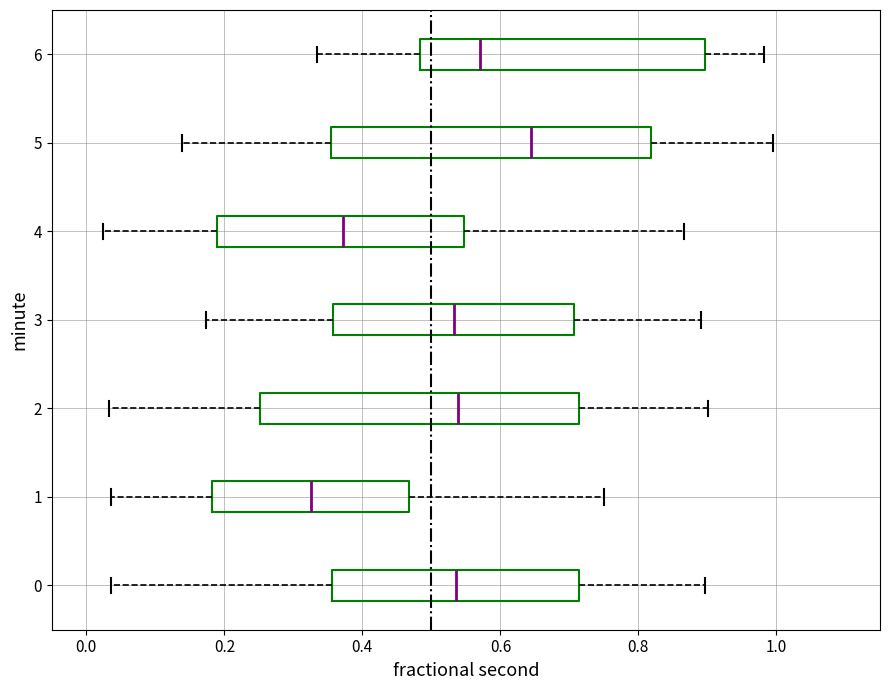

Which box's median line is the furthest to the left?

1